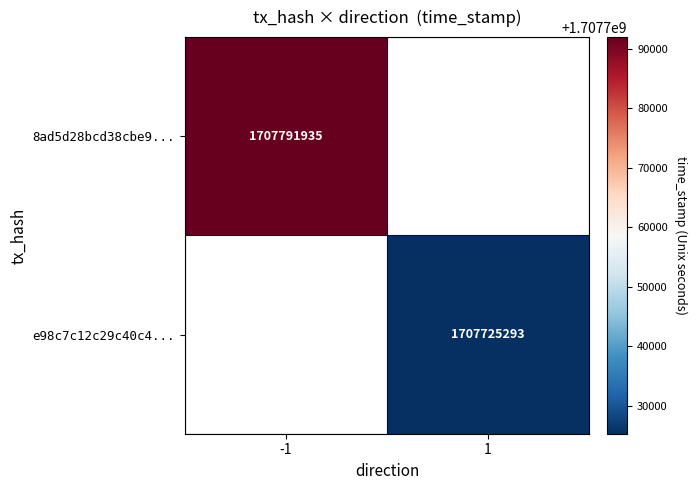

Which has a higher value, 1 or -1?

-1